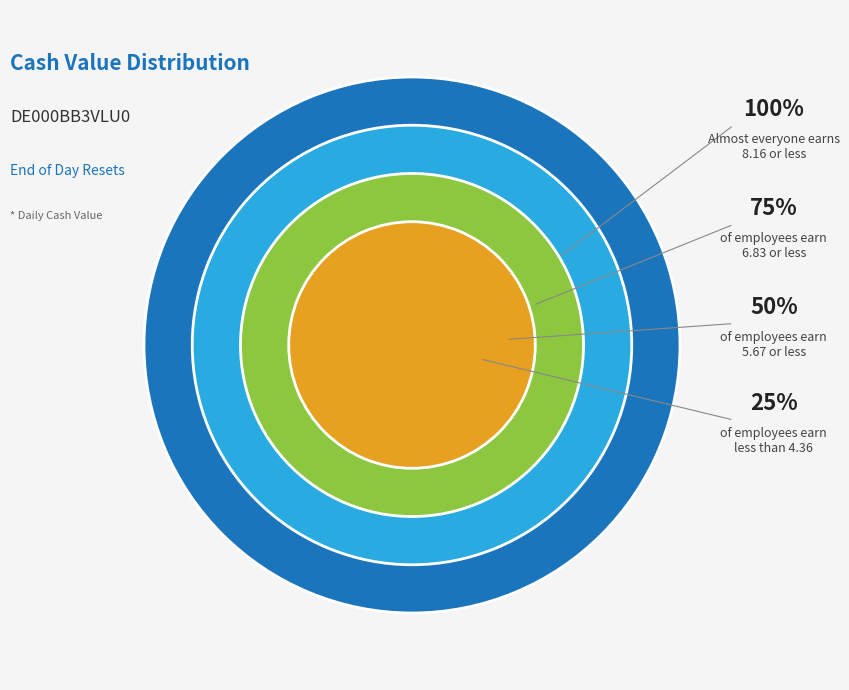

Does any single category account for the majority?

No